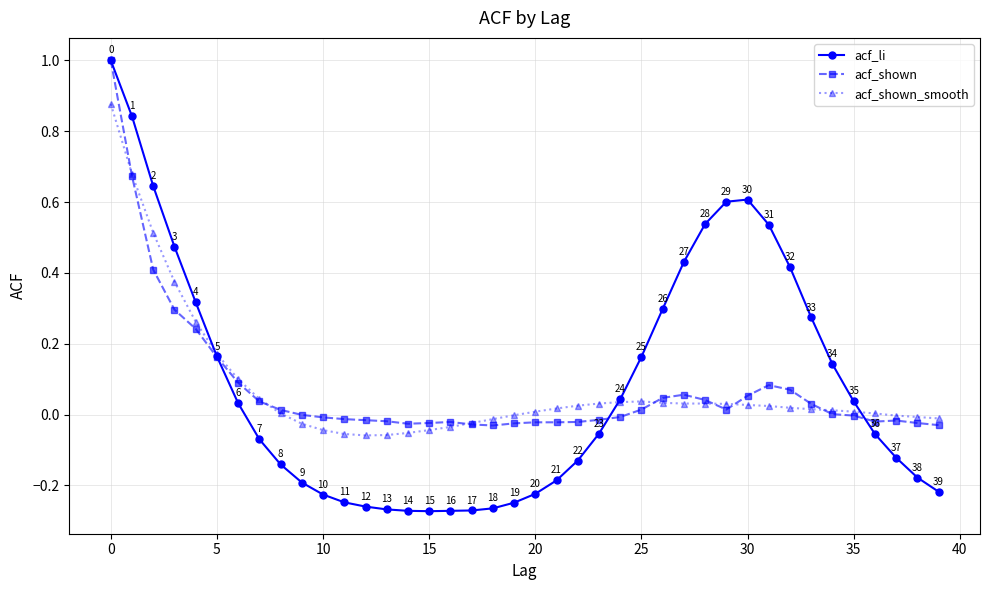

What is the greatest value displayed?

1.0